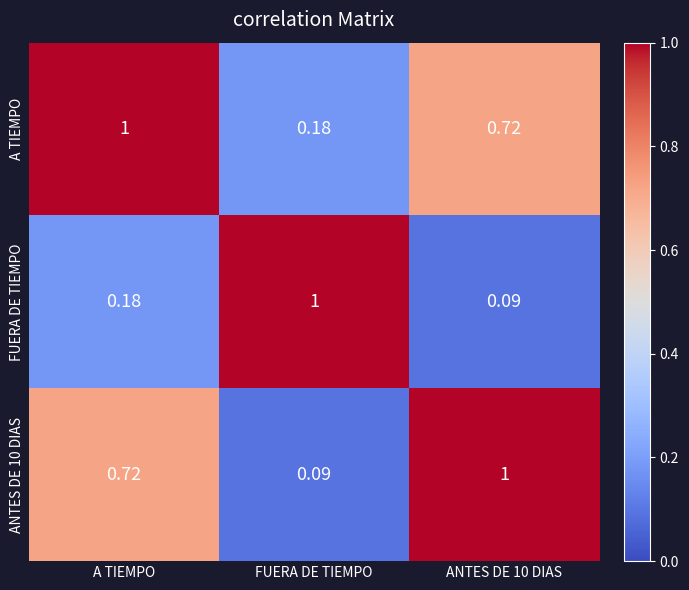

At which label does ANTES DE 10 DIAS reach its minimum?

FUERA DE TIEMPO